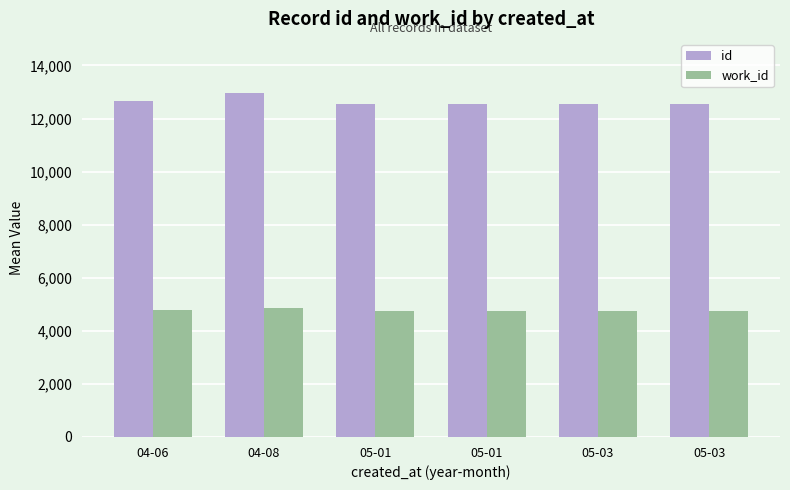

Is it true that id equals 12674.7 at 04-06?

True